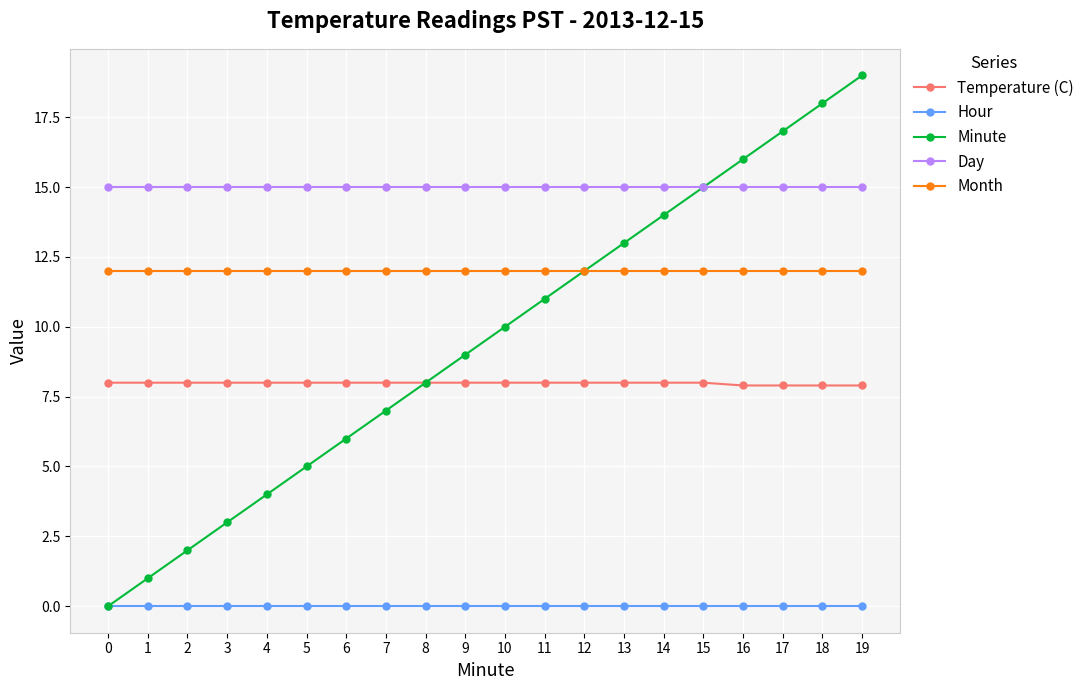

What is the total value across all series at 2?

37.0